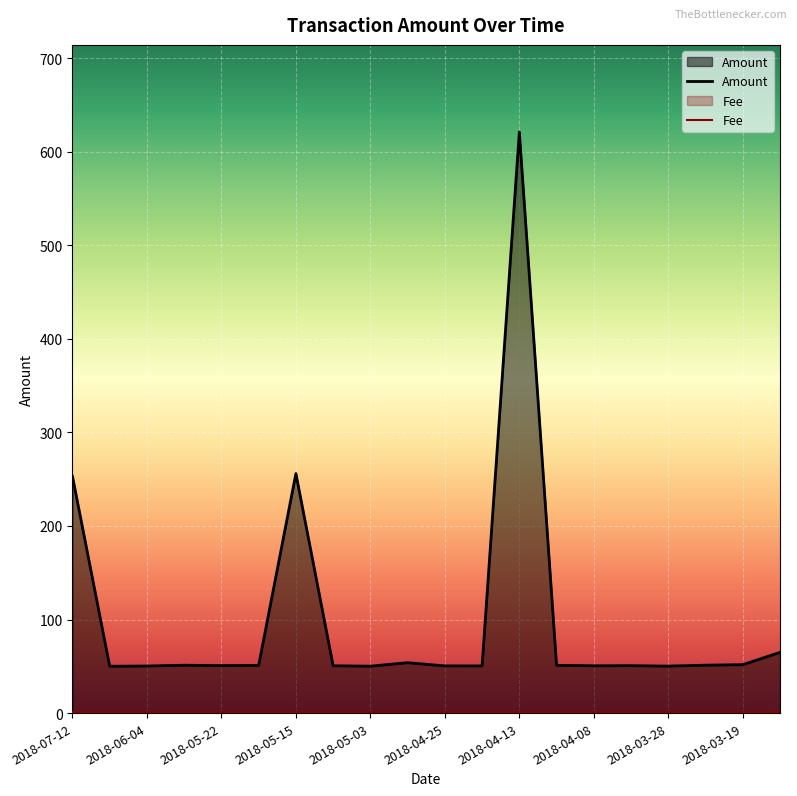

The Amount series shows 50.2 at 2018-03-28. True or false?

True